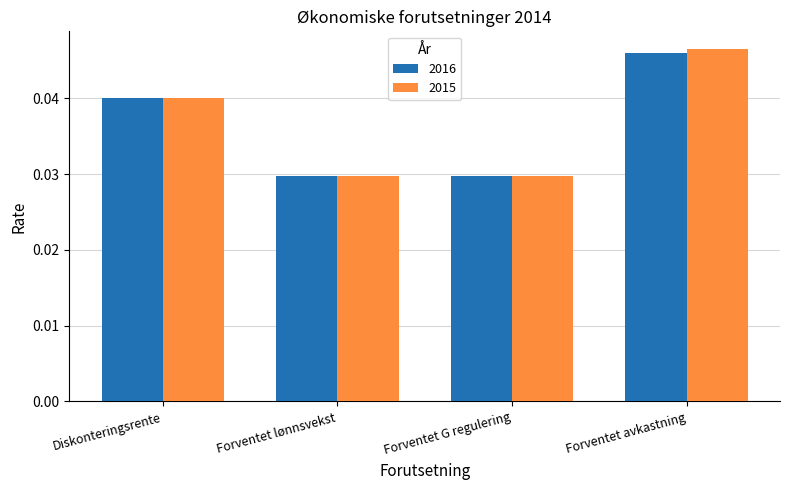

What is the sum of the 2015 values at Forventet G regulering and Forventet lønnsvekst?

0.1